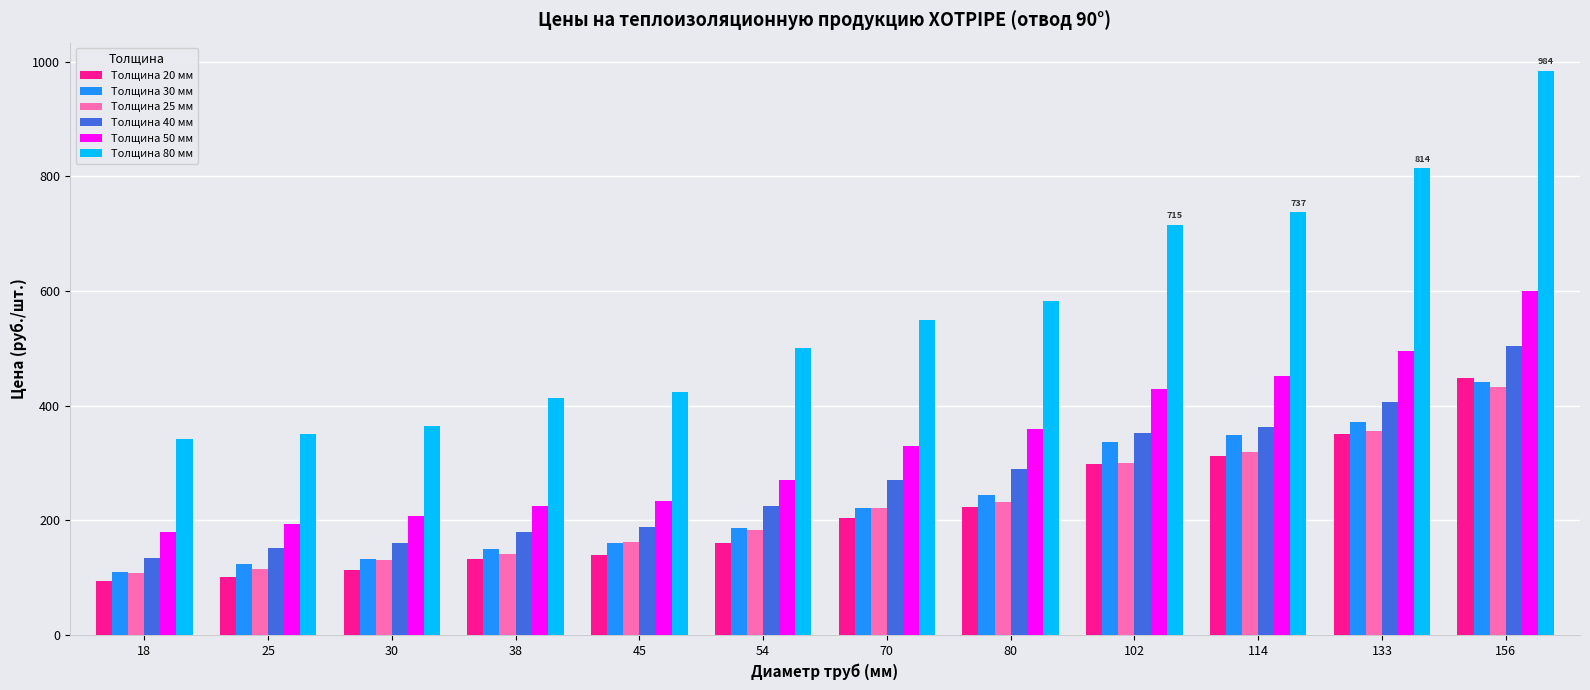

At which category is the sum across all series the highest?

156